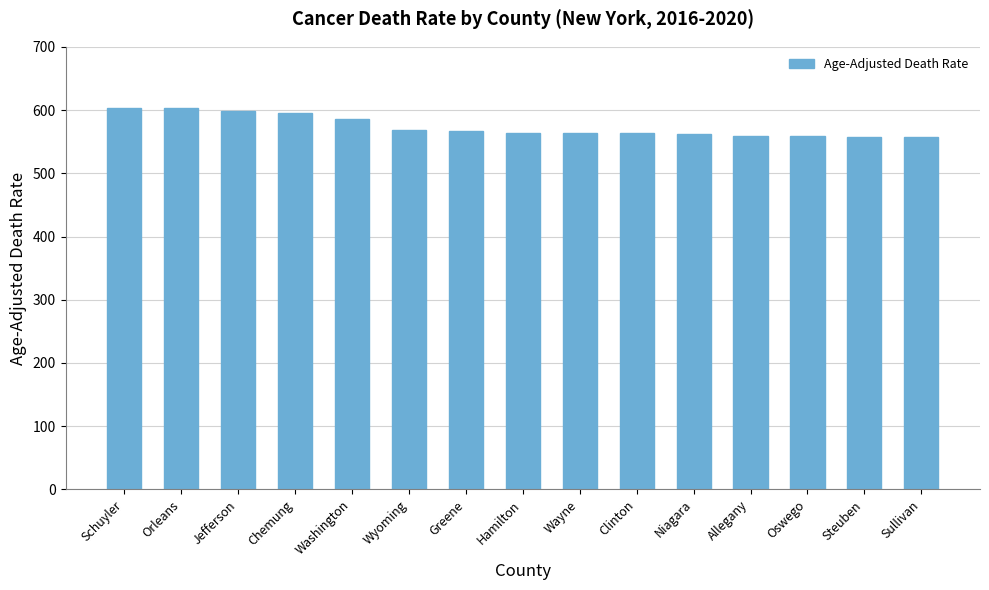

What is the label of the 8th bar from the right?

Hamilton